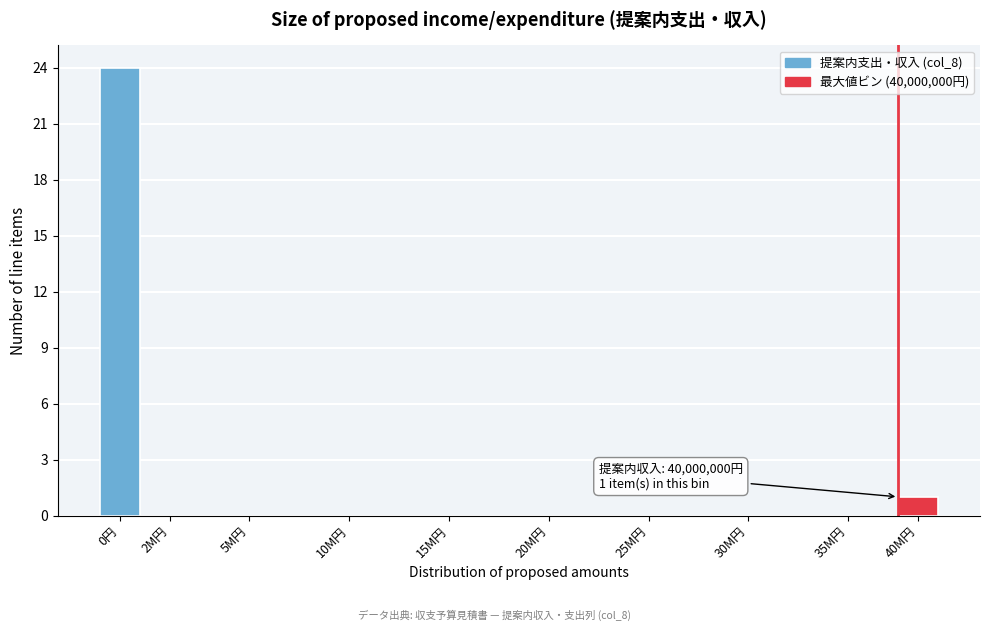

Reading left to right, extract all data points from this chart.

0円=24	2M円=0	5M円=0	10M円=0	15M円=0	20M円=0	25M円=0	30M円=0	35M円=0	40M円=1